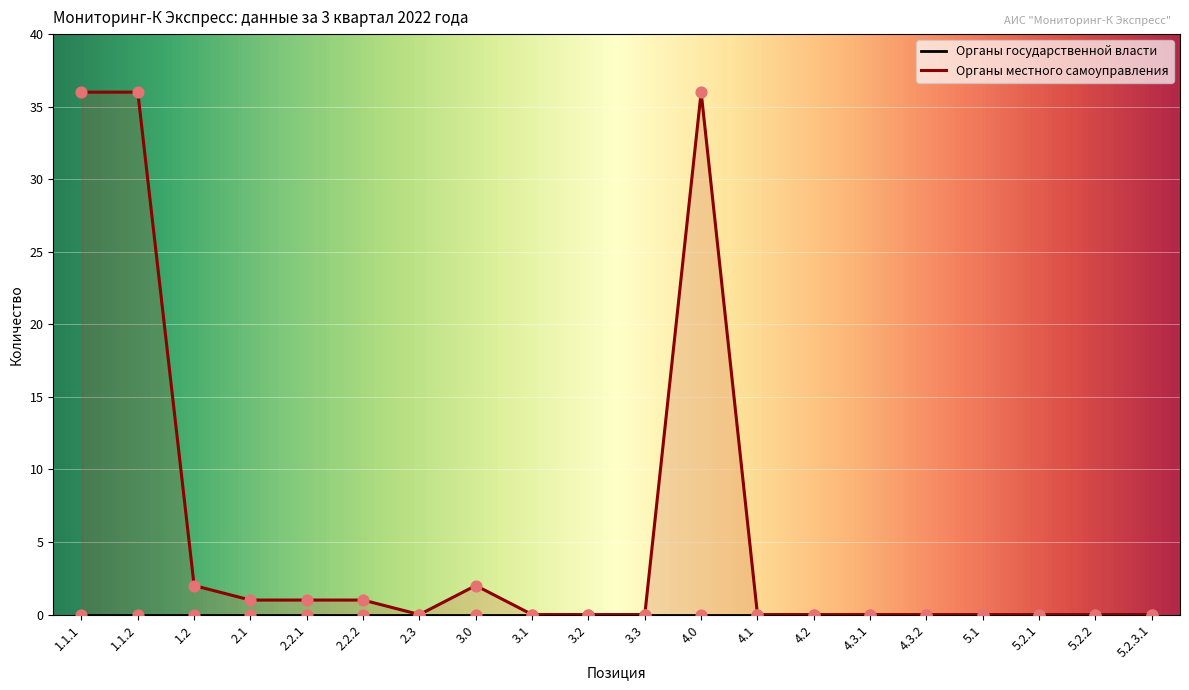

What is the change in value from 1.1.2 to 3.0?

-34